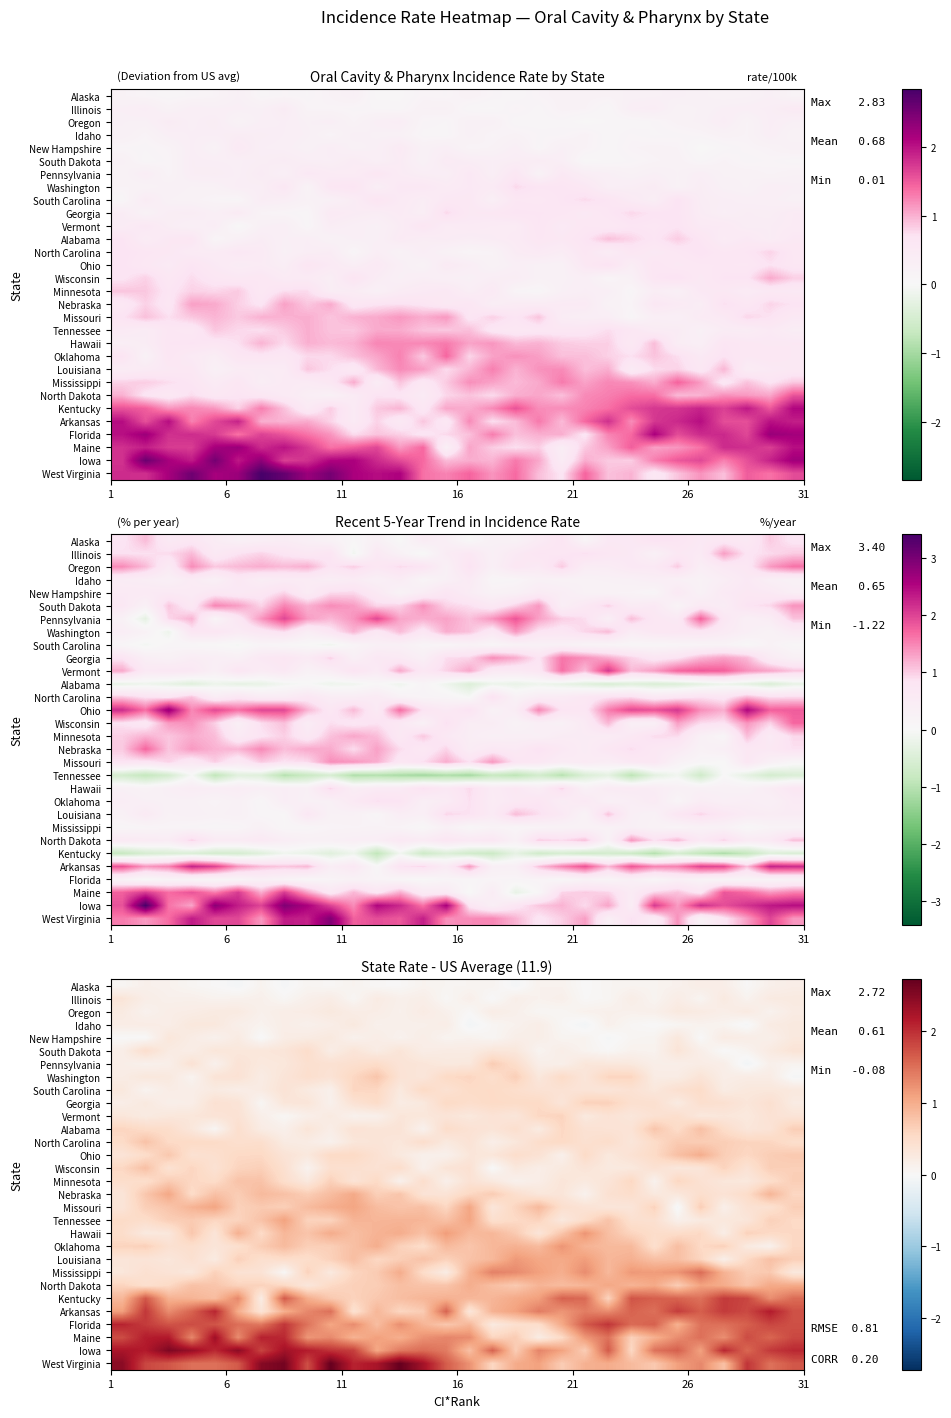

What is the maximum value shown in the chart?

2.7